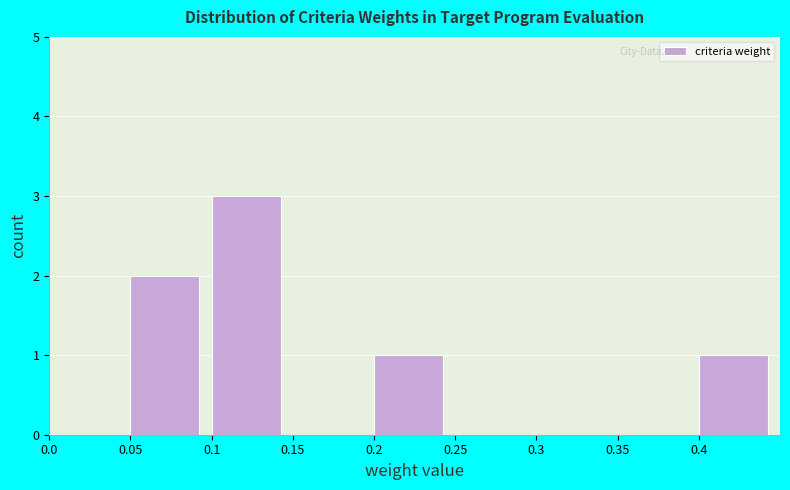

Reading left to right, transcribe this chart: for each bar, give the range it covers on the x-axis and its height. The values are not printed on the chart, so give them approximately, as read against the axis.

0.00 to 0.05: 0
0.05 to 0.10: 2
0.10 to 0.15: 3
0.15 to 0.20: 0
0.20 to 0.25: 1
0.25 to 0.30: 0
0.30 to 0.35: 0
0.35 to 0.40: 0
0.40 to 0.45: 1